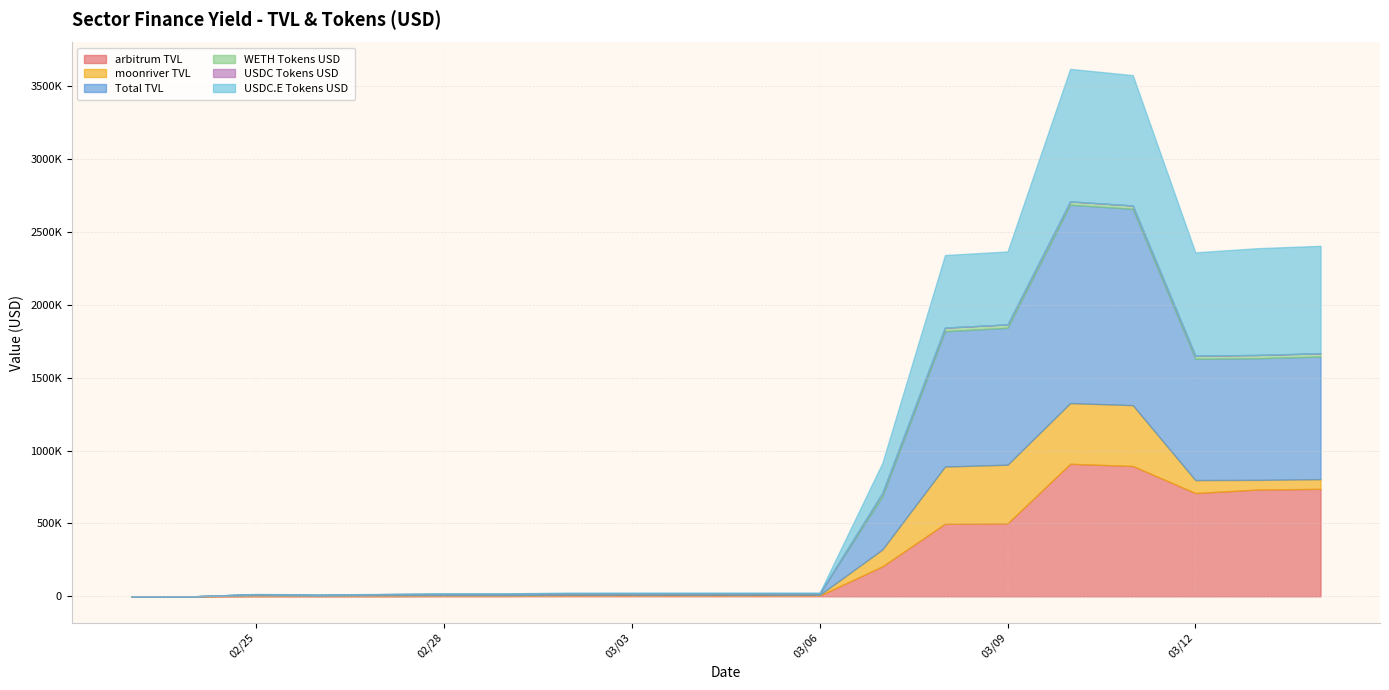

At which label is Total TVL closest to 680386?

12/03/2023